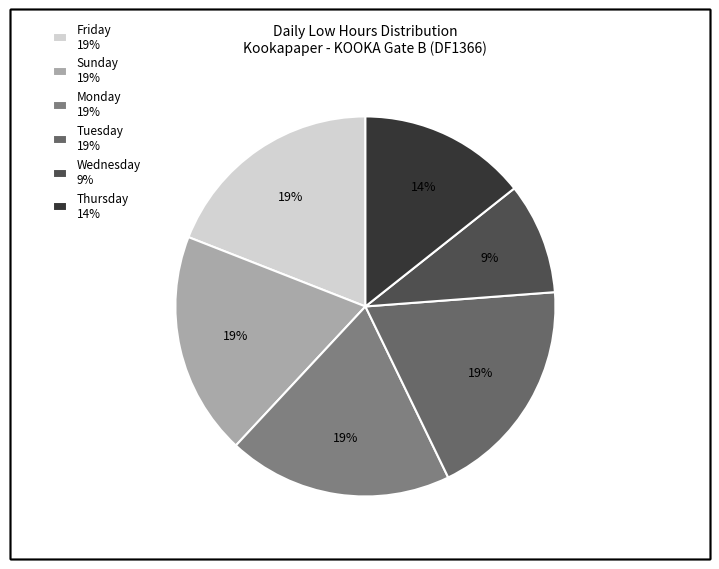

What is the largest slice in the pie chart?

6-Mon